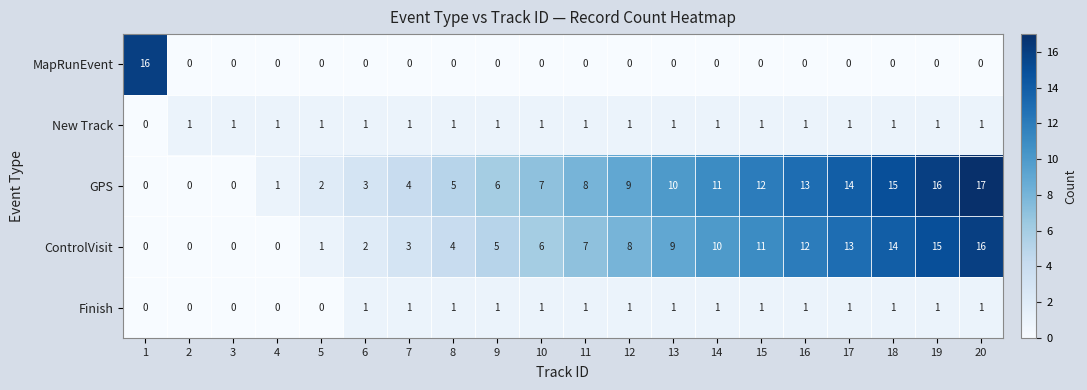

What value does the GPS series have at 9, to the nearest 10?

10